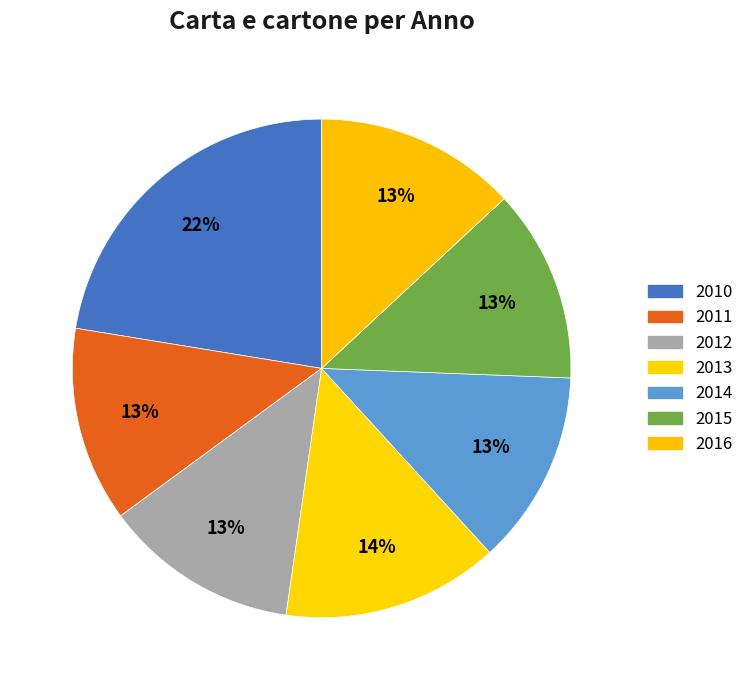

To the nearest percent, what is the difference between the 2015 and 2016 slice percentages?

1%